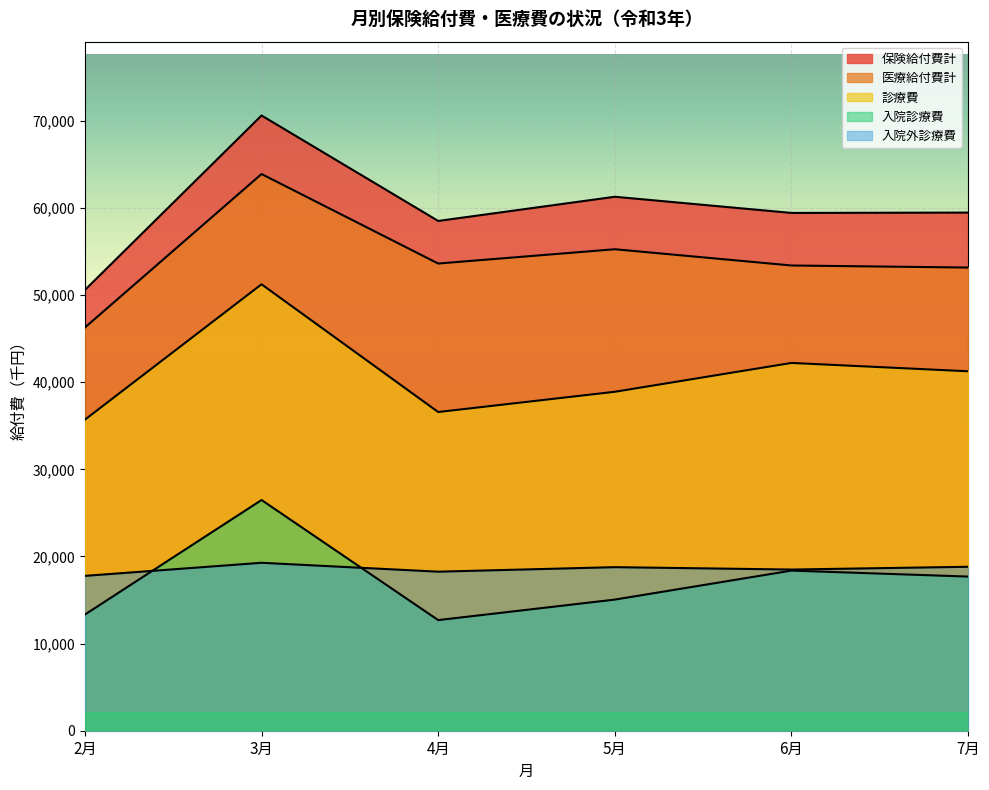

How many lines are shown in the chart?

5